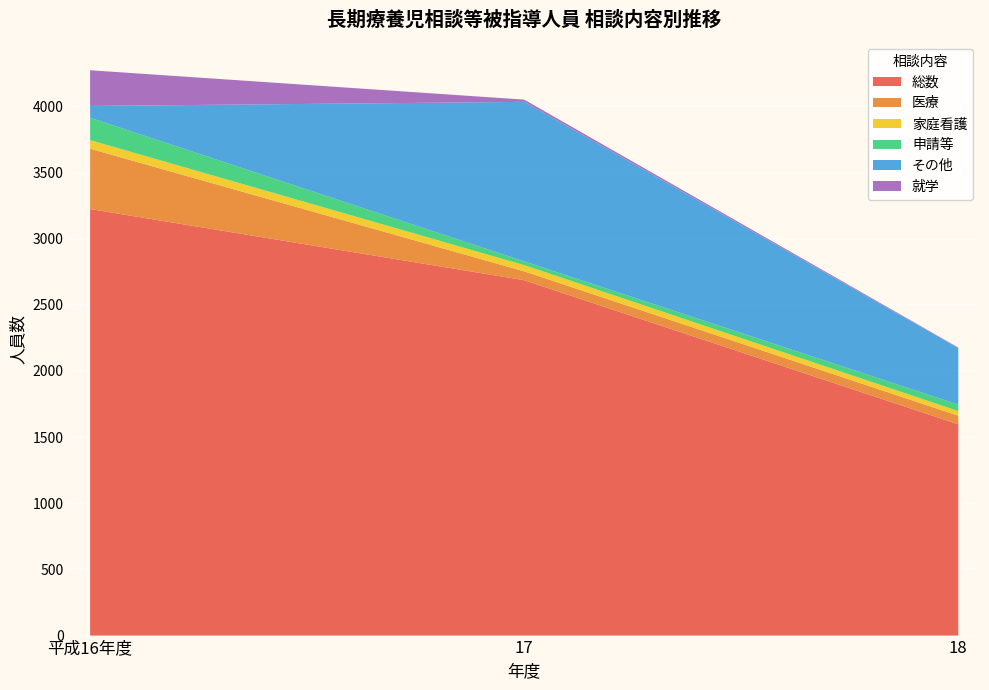

Reading right to left, list all the values displayed in this chart.

総数: 1597	2686	3224
医療: 65	67	456
家庭看護: 35	47	65
申請等: 49	28	169
その他: 427	1206	89
就学: 4	17	270